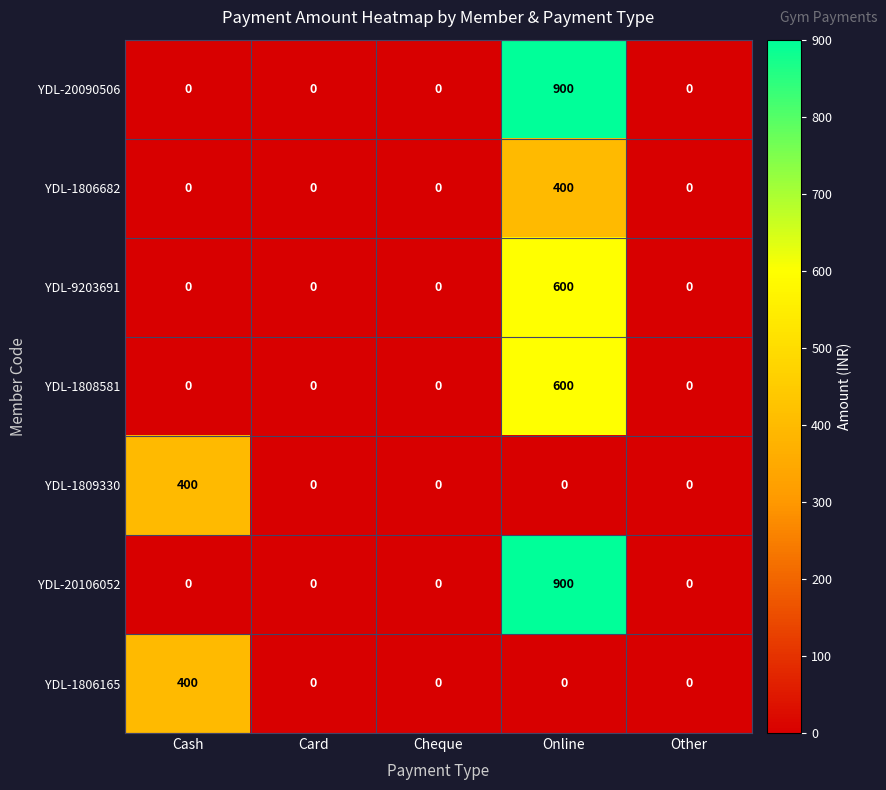

True or false: YDL-20106052 has a value of 0 at Cash.

True